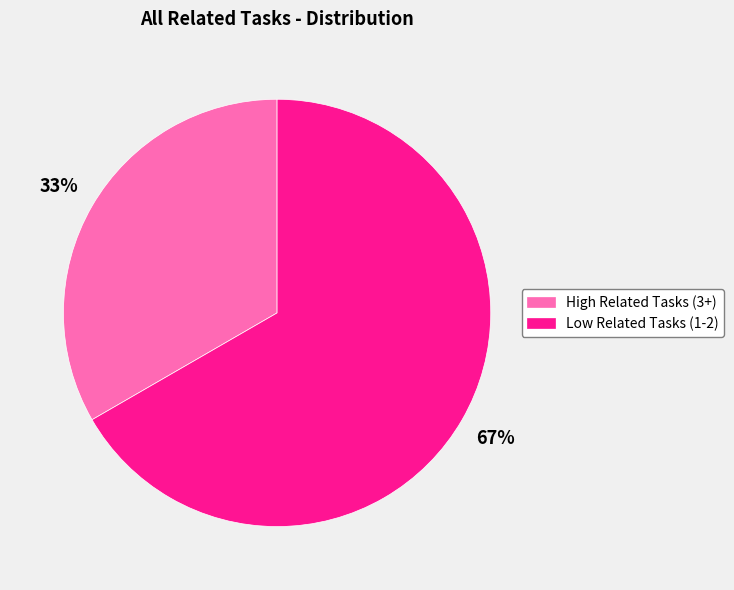

Do High Related Tasks (3+) and Low Related Tasks (1-2) together represent more than half of the pie?

Yes